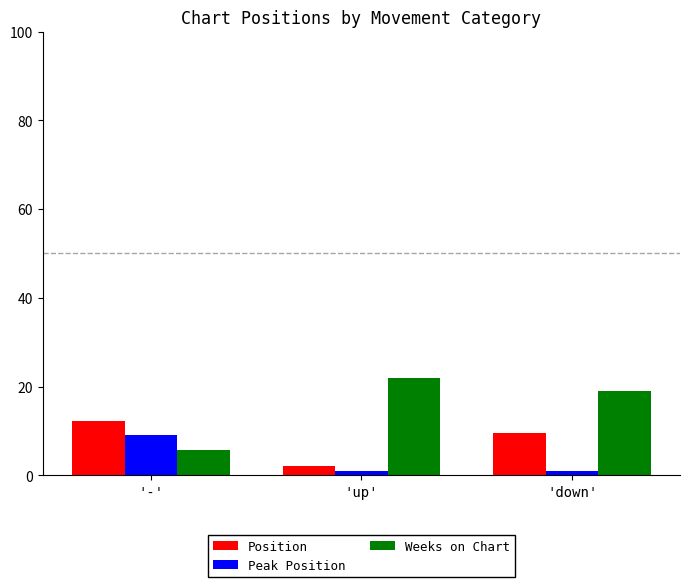

Reading left to right, list all the values displayed in this chart.

Position: '-'=12.2	'up'=2.0	'down'=9.5
Peak Position: '-'=9.1	'up'=1.0	'down'=1.0
Weeks on Chart: '-'=5.7	'up'=22.0	'down'=19.0